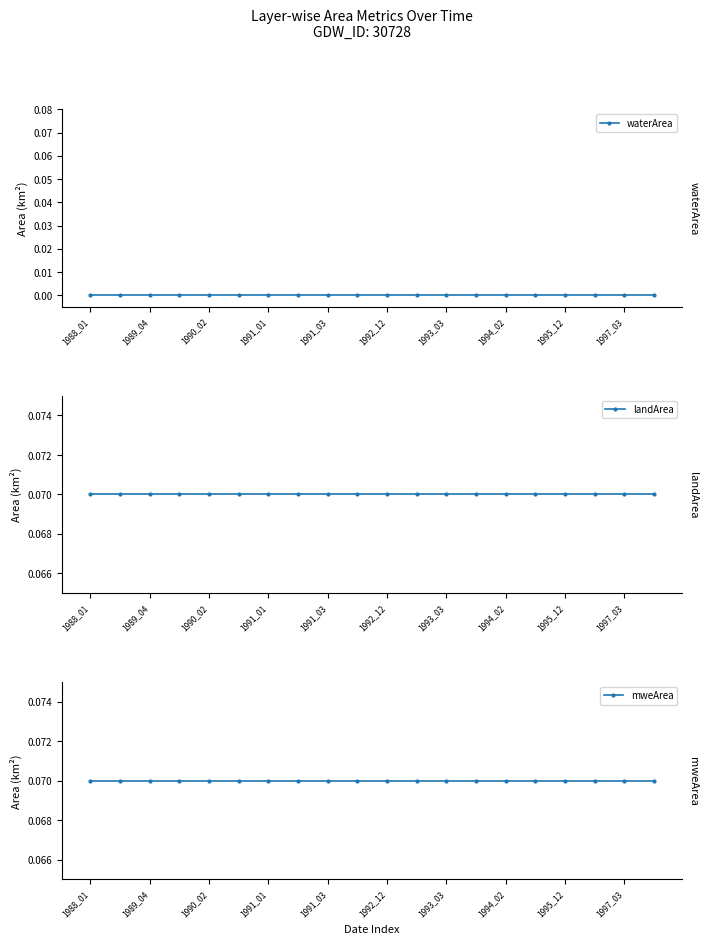

At 1993_03, list the series in order from largest to smallest.

landArea, mweArea, waterArea